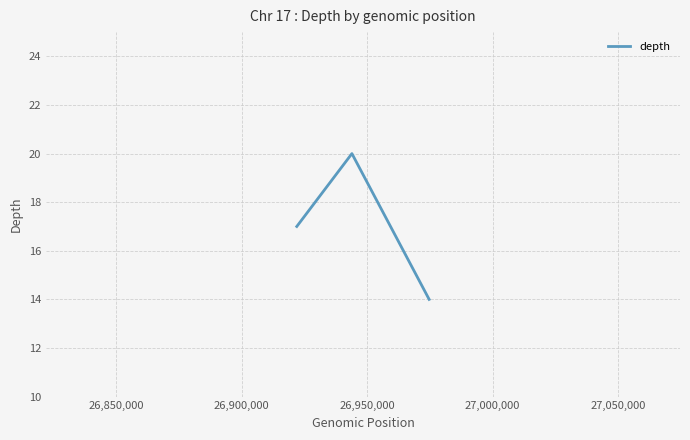

What is the smallest value displayed?

14